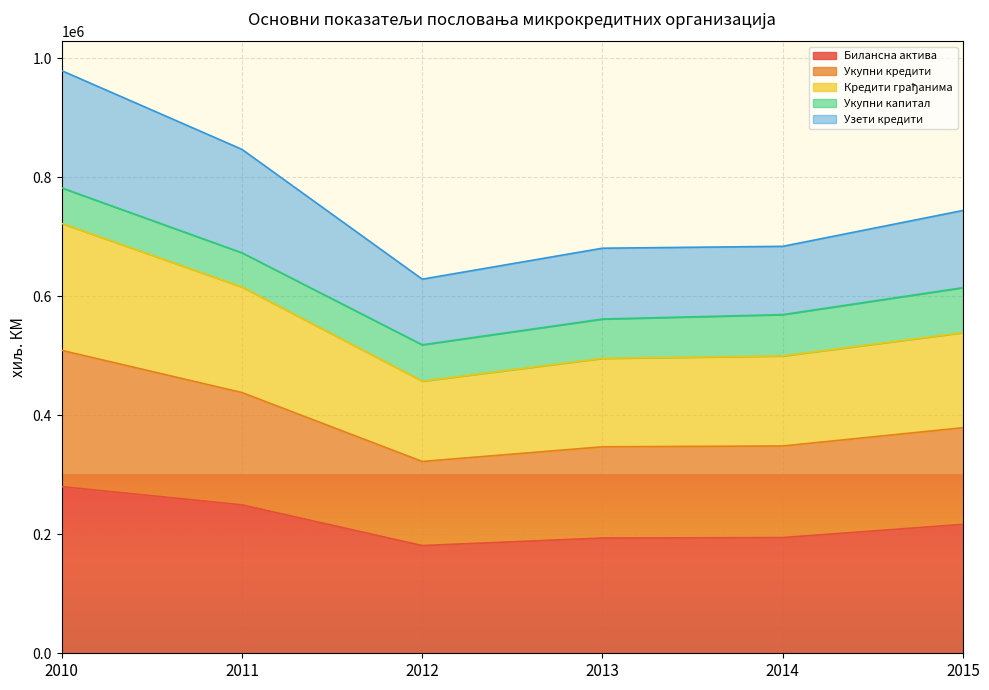

The Кредити грађанима series shows 391933 at 2015. True or false?

False